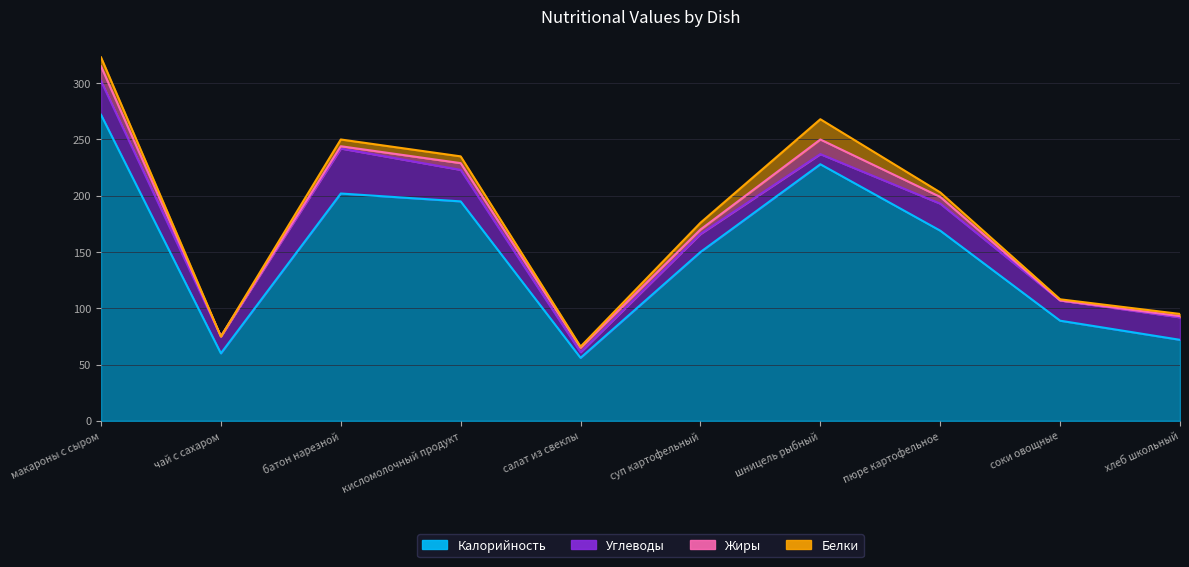

How many times do Углеводы and Белки cross each other?

2